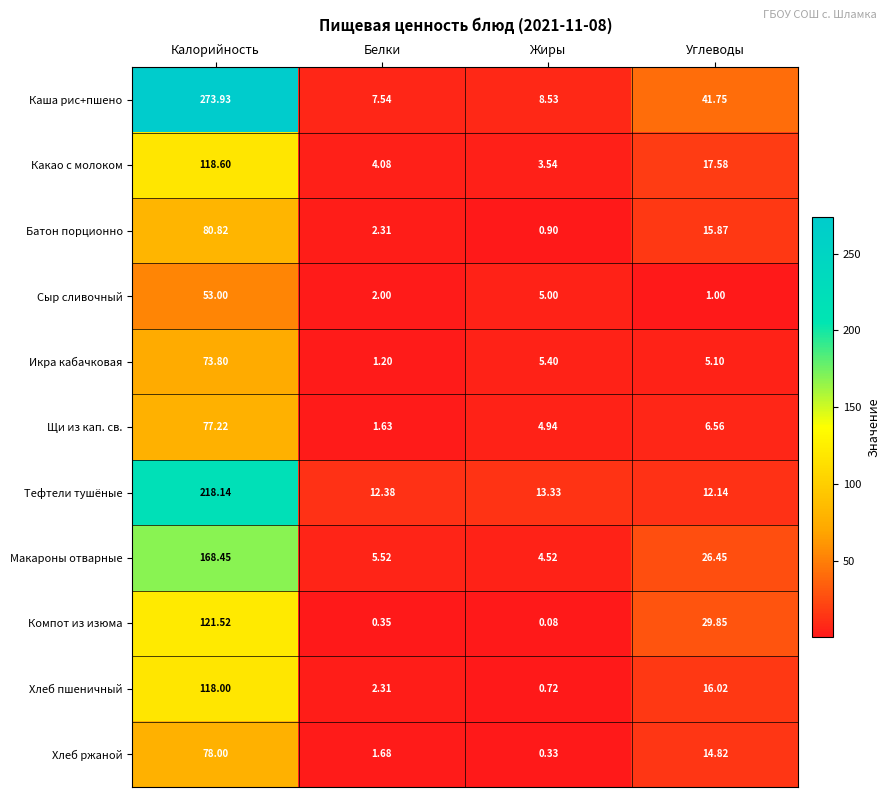

At which label does Хлеб пшеничный reach its peak?

Калорийность